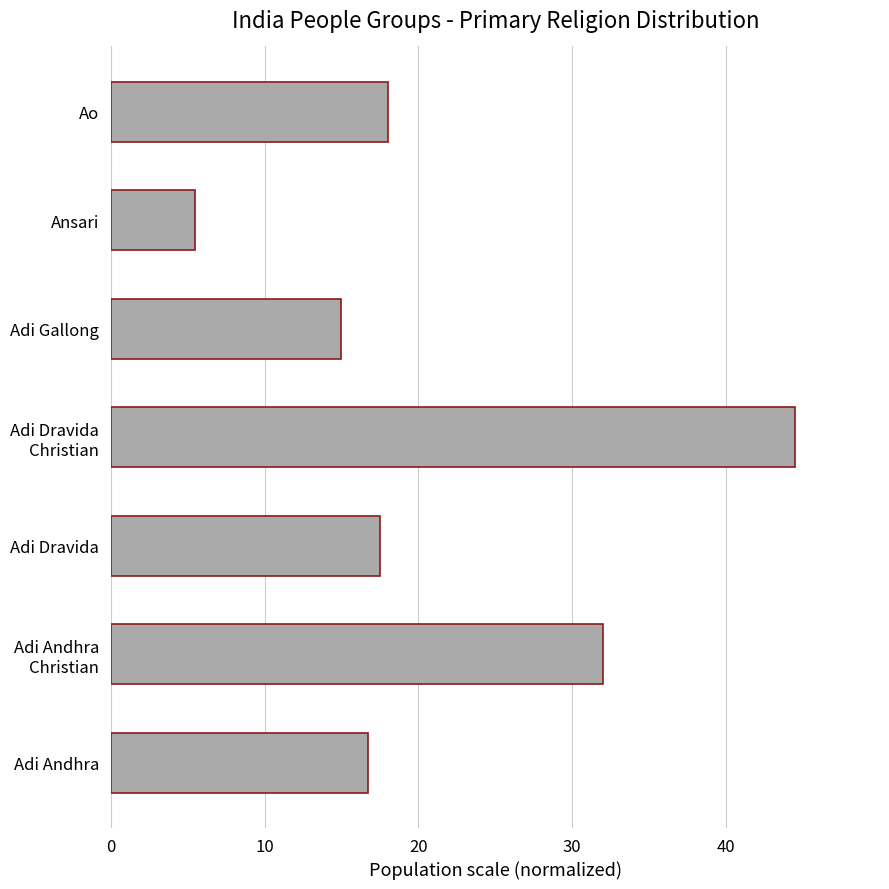

Read the value at Adi Dravida.

17.5